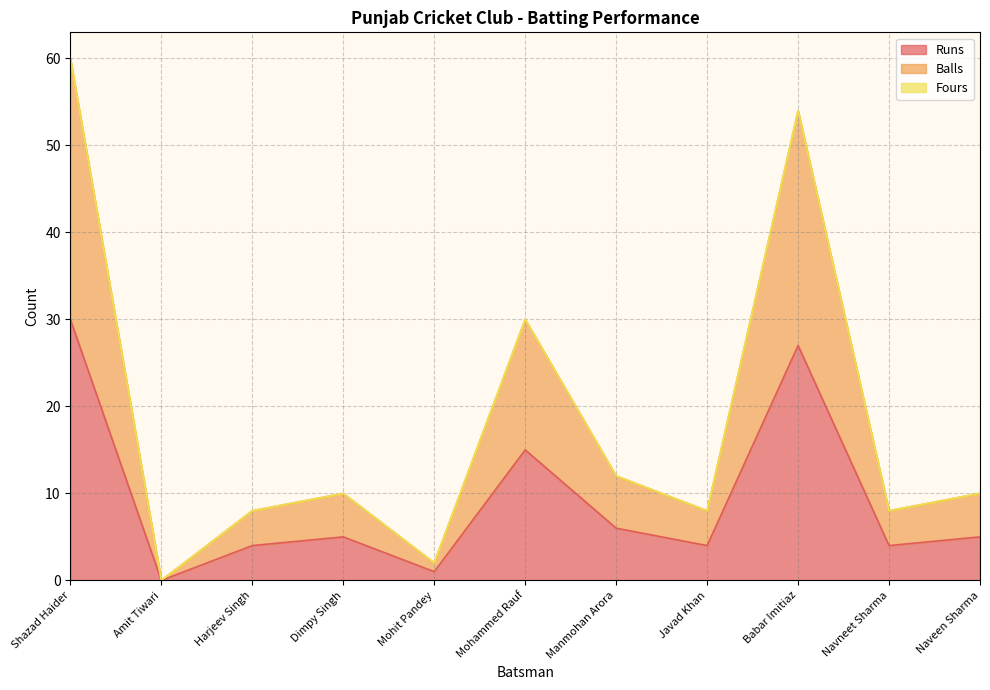

The value of Runs at Javad Khan is 4. True or false?

True